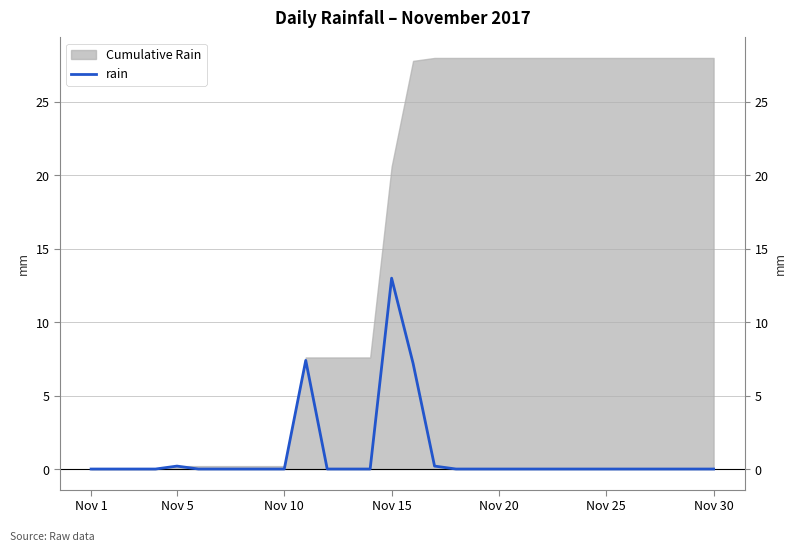

What is the maximum value shown in the chart?

13.0